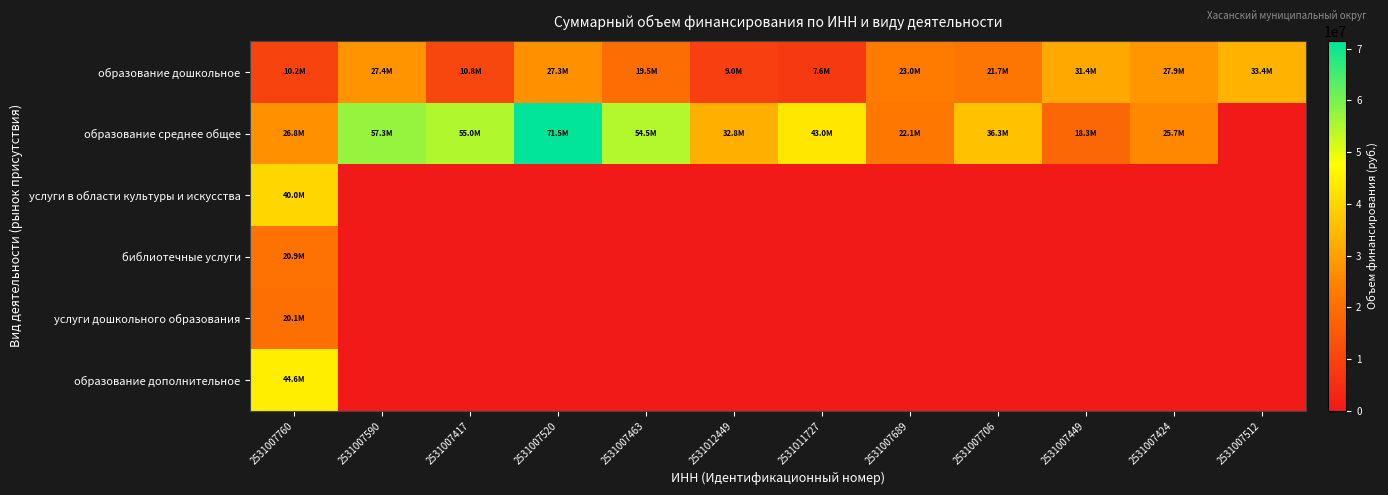

Count the number of categories in the chart.

12